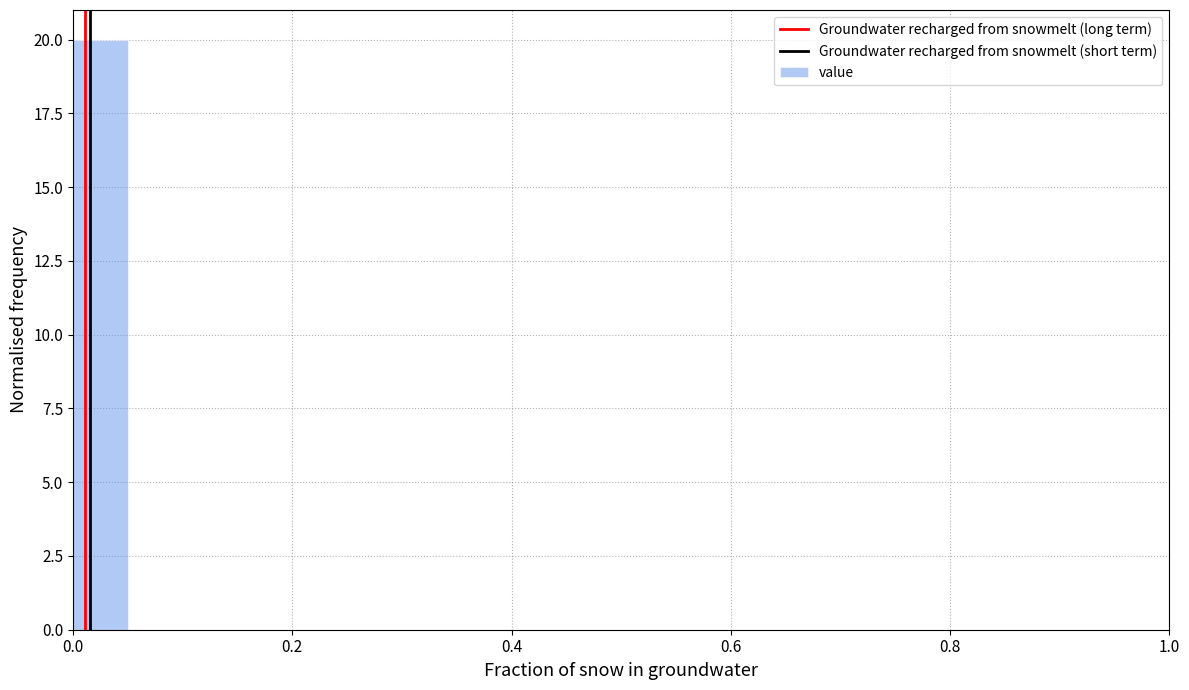

Around what value on the x-axis is the tallest bar? Give the approximate position of its centre, as read against the axis.

0.02